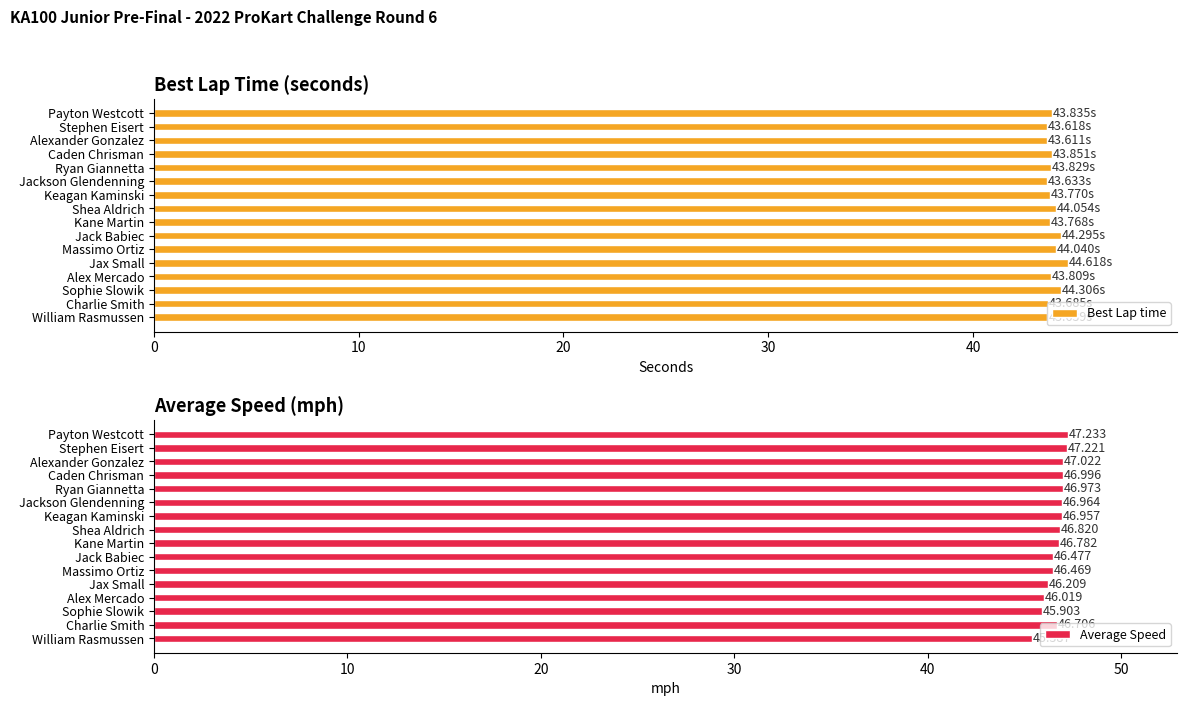

What is the highest value of the Average Speed series?

47.2